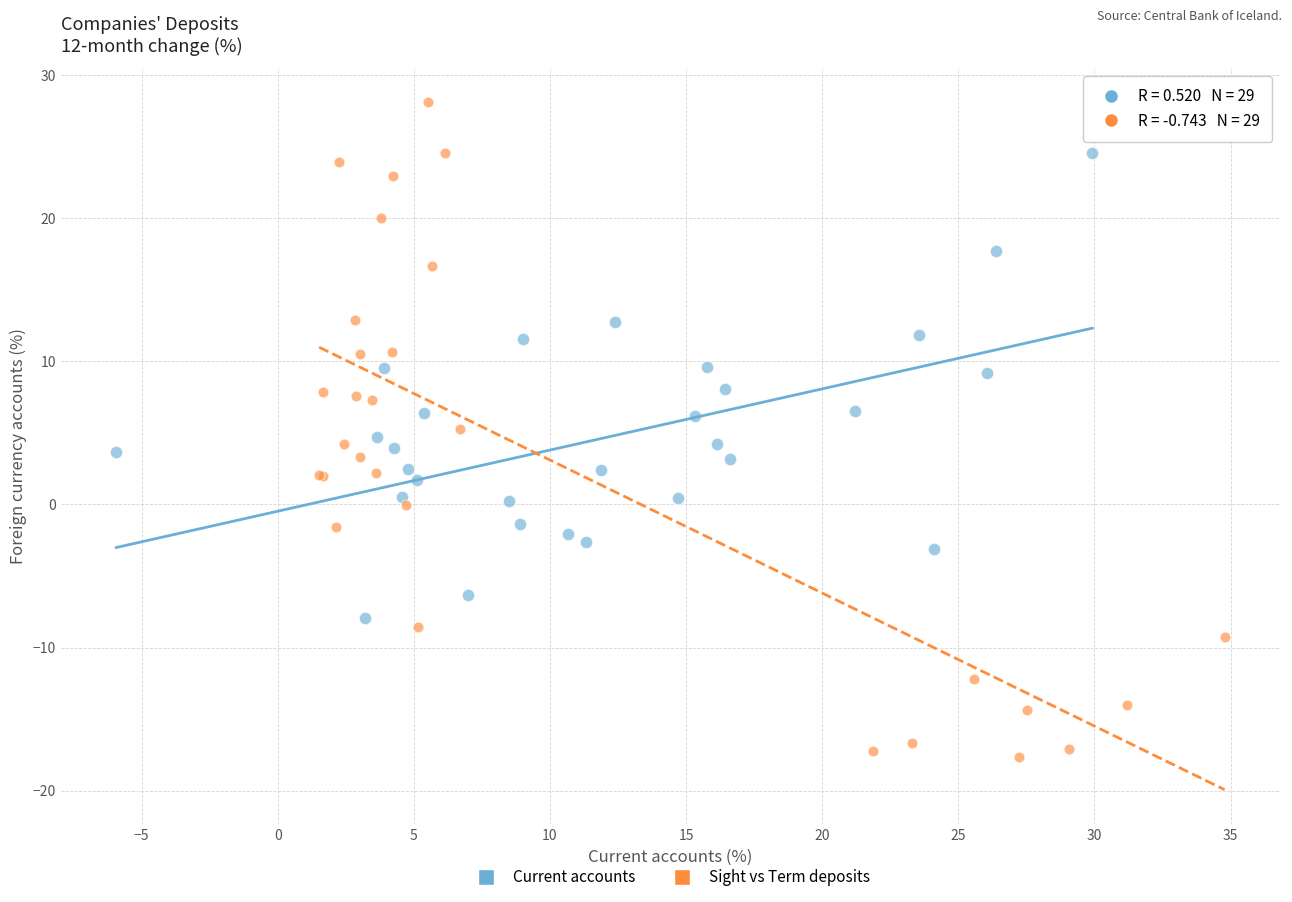

Which series contains the highest Y value?

Sight vs Term deposits